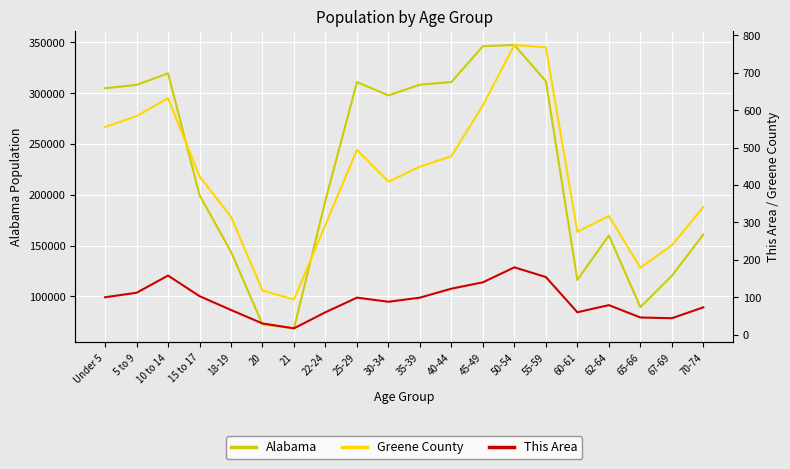

What is the total value across all series at 65-66?

89631